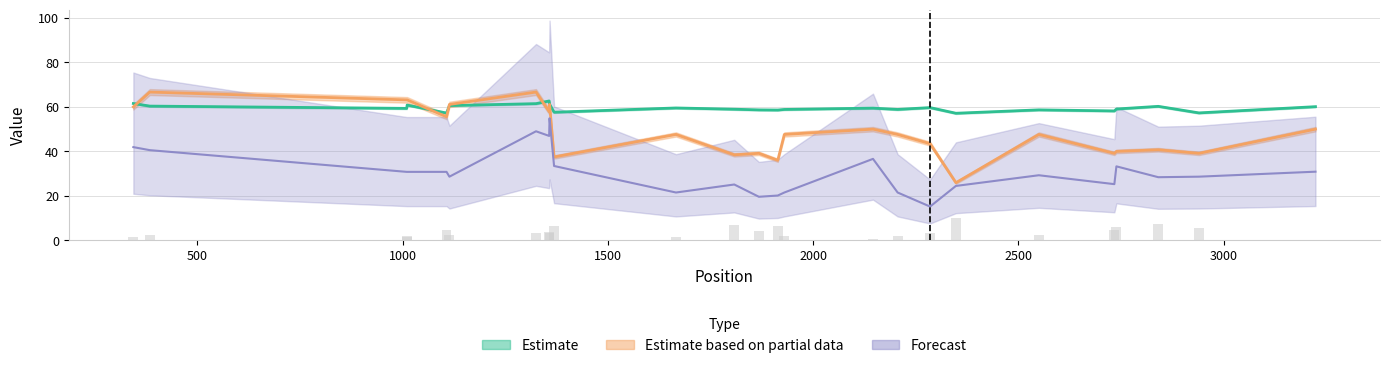

What is the smallest value displayed?

0.1